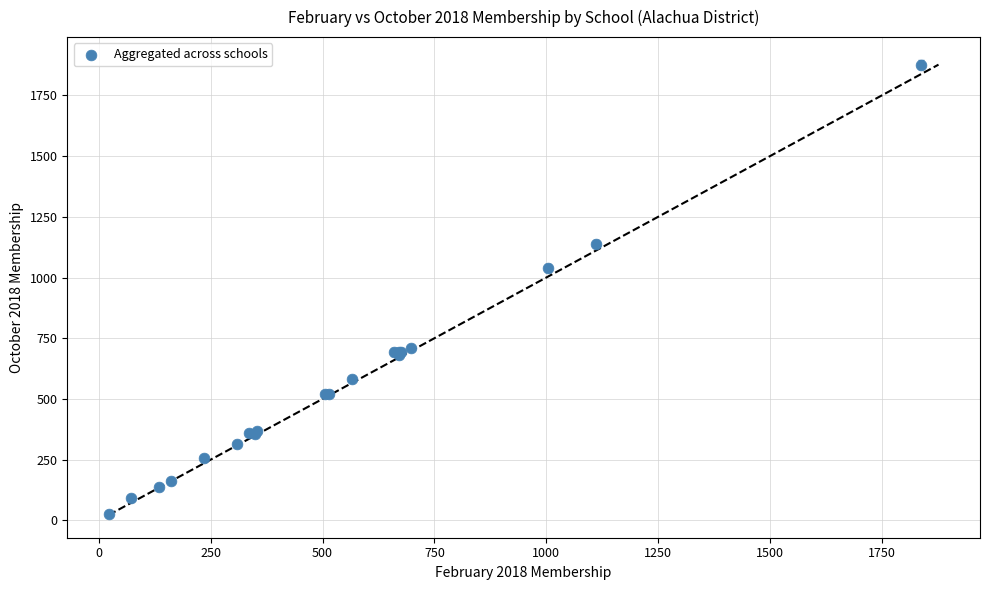

What Y value in the scatter plot is closest to 952?

1039